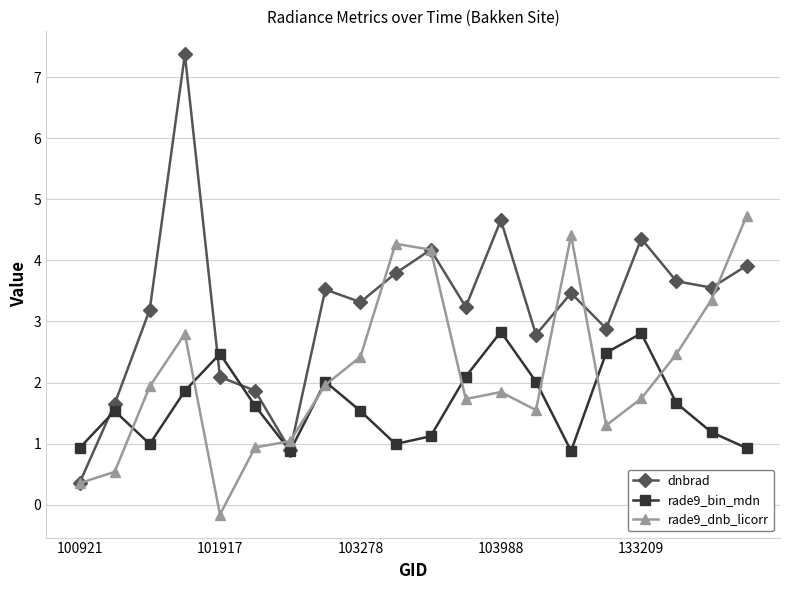

Count the number of data series in this chart.

3